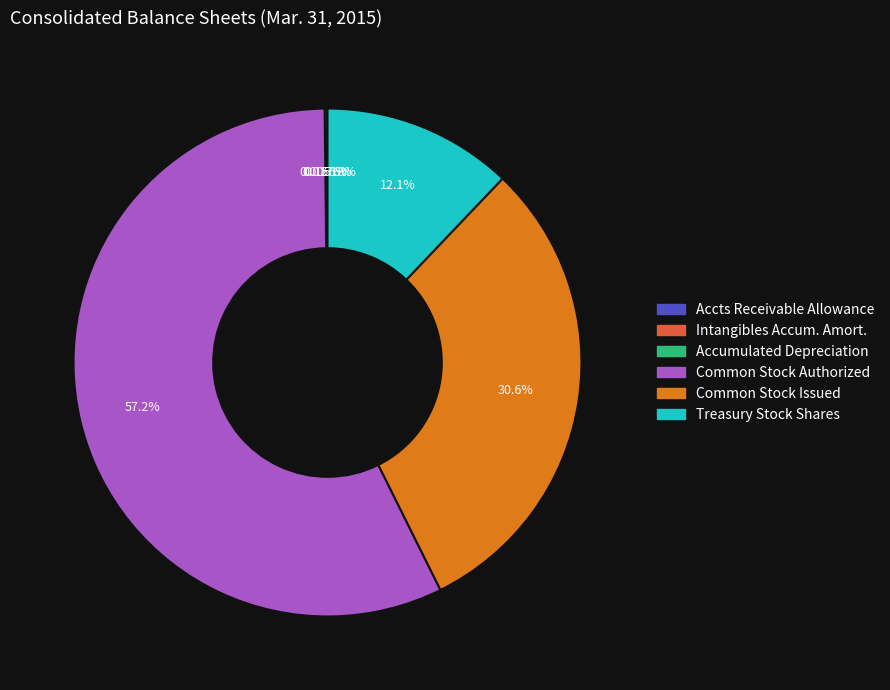

Is there a majority slice in this chart?

Yes